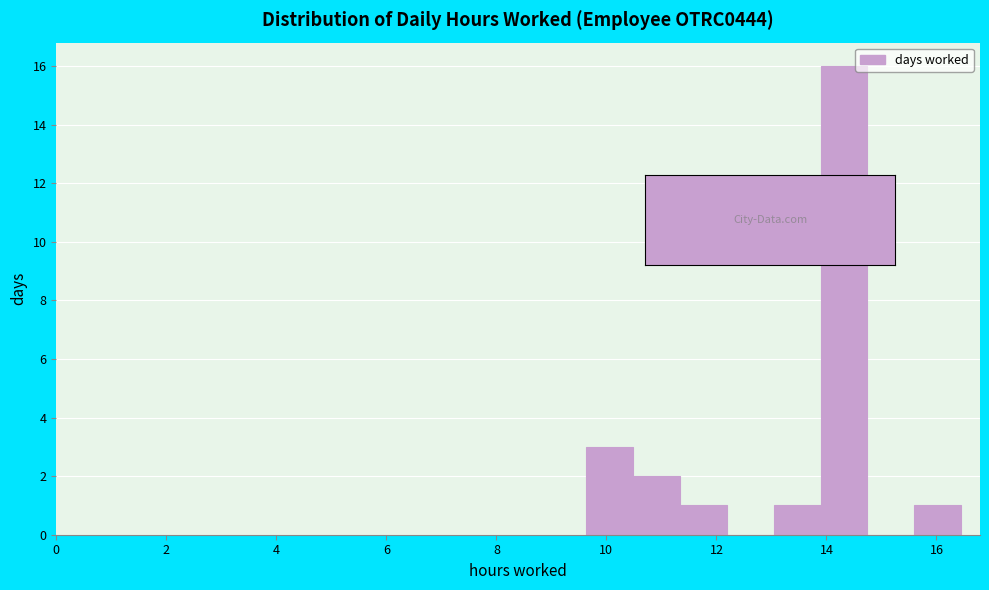

Reading left to right, list every bar in this chart as the range it spans on the x-axis followed by its height. Neither the bar edges nor the heights are printed on the chart, so give them approximately, as read against the axes.

9.6 to 10.4: 3
10.4 to 11.4: 2
11.4 to 12.2: 1
12.2 to 13.0: 0
13.0 to 13.8: 1
13.8 to 14.8: 16
14.8 to 15.6: 0
15.6 to 16.4: 1